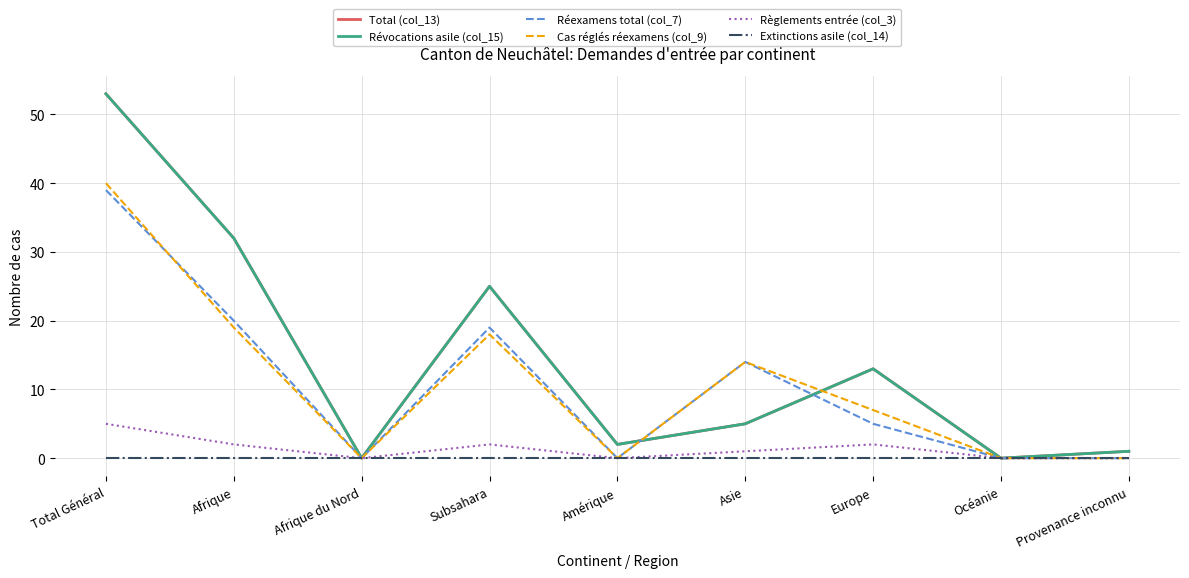

What is the maximum value shown in the chart?

53